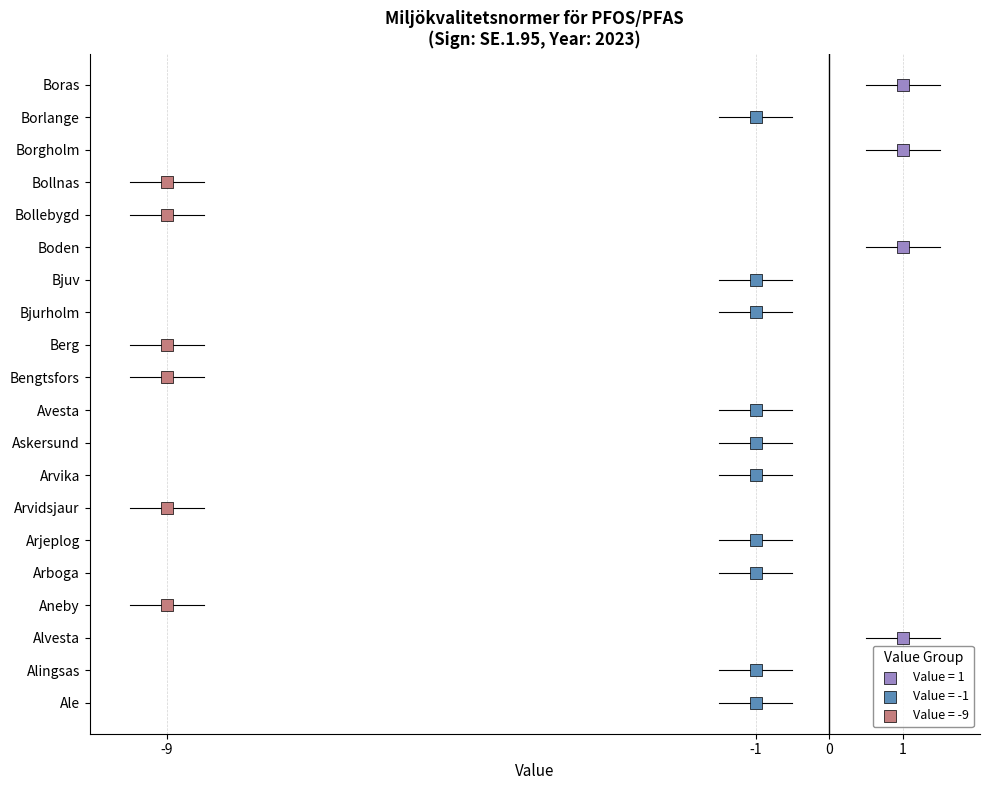

Which series contains the highest Y value?

Value = 1